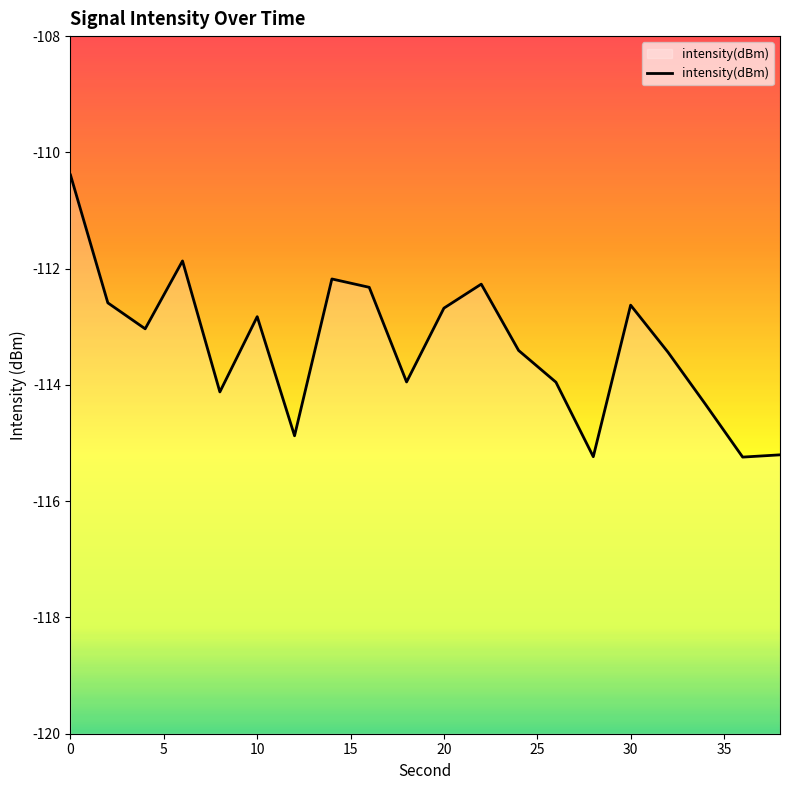

True or false: the data shows -113.9 at 9.

True